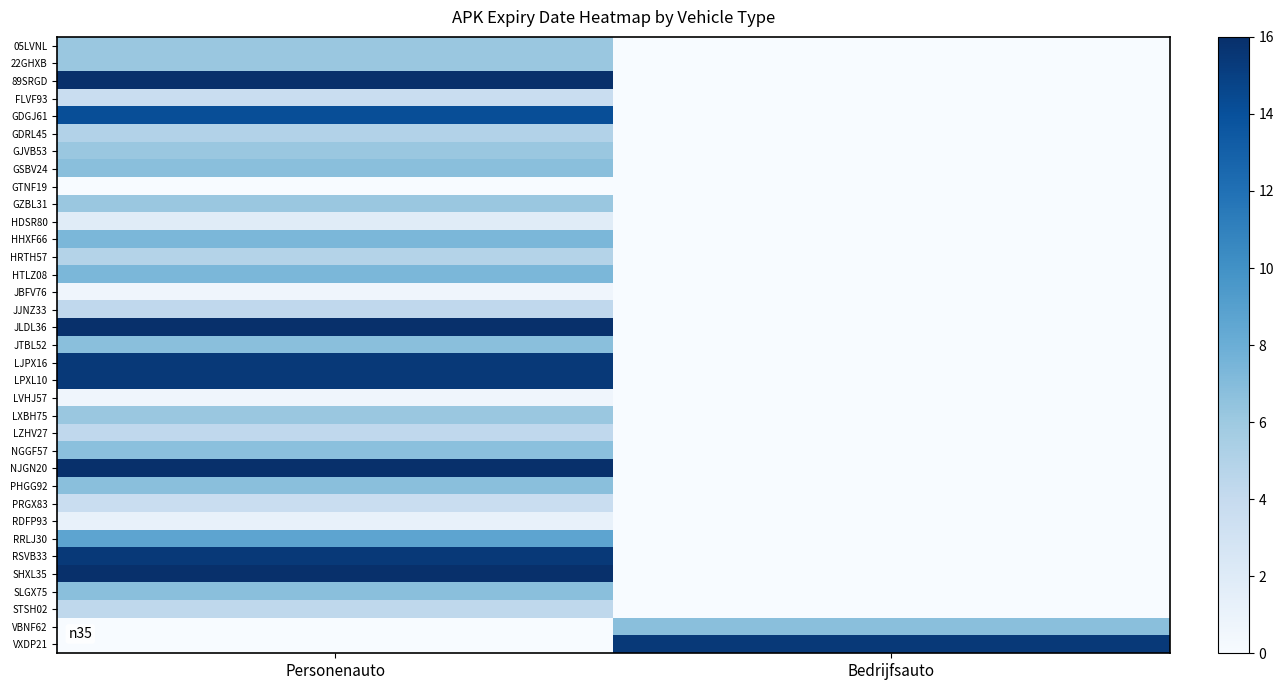

Reading left to right, list all the values displayed in this chart.

05LVNL: Personenauto=6.1	Bedrijfsauto=0.0
22GHXB: Personenauto=6.2	Bedrijfsauto=0.0
89SRGD: Personenauto=16.0	Bedrijfsauto=0.0
FLVF93: Personenauto=3.7	Bedrijfsauto=0.0
GDGJ61: Personenauto=14.1	Bedrijfsauto=0.0
GDRL45: Personenauto=4.9	Bedrijfsauto=0.0
GJVB53: Personenauto=6.2	Bedrijfsauto=0.0
GSBV24: Personenauto=6.8	Bedrijfsauto=0.0
GTNF19: Personenauto=0.0	Bedrijfsauto=0.0
GZBL31: Personenauto=6.2	Bedrijfsauto=0.0
HDSR80: Personenauto=1.8	Bedrijfsauto=0.0
HHXF66: Personenauto=7.4	Bedrijfsauto=0.0
HRTH57: Personenauto=4.9	Bedrijfsauto=0.0
HTLZ08: Personenauto=7.4	Bedrijfsauto=0.0
JBFV76: Personenauto=0.6	Bedrijfsauto=0.0
JJNZ33: Personenauto=4.3	Bedrijfsauto=0.0
JLDL36: Personenauto=16.0	Bedrijfsauto=0.0
JTBL52: Personenauto=6.8	Bedrijfsauto=0.0
LJPX16: Personenauto=15.4	Bedrijfsauto=0.0
LPXL10: Personenauto=15.4	Bedrijfsauto=0.0
LVHJ57: Personenauto=0.6	Bedrijfsauto=0.0
LXBH75: Personenauto=6.2	Bedrijfsauto=0.0
LZHV27: Personenauto=4.3	Bedrijfsauto=0.0
NGGF57: Personenauto=6.7	Bedrijfsauto=0.0
NJGN20: Personenauto=16.0	Bedrijfsauto=0.0
PHGG92: Personenauto=6.8	Bedrijfsauto=0.0
PRGX83: Personenauto=3.7	Bedrijfsauto=0.0
RDFP93: Personenauto=1.2	Bedrijfsauto=0.0
RRLJ30: Personenauto=8.6	Bedrijfsauto=0.0
RSVB33: Personenauto=15.4	Bedrijfsauto=0.0
SHXL35: Personenauto=16.0	Bedrijfsauto=0.0
SLGX75: Personenauto=6.8	Bedrijfsauto=0.0
STSH02: Personenauto=4.3	Bedrijfsauto=0.0
VBNF62: Personenauto=0.0	Bedrijfsauto=6.8
VXDP21: Personenauto=0.0	Bedrijfsauto=15.4